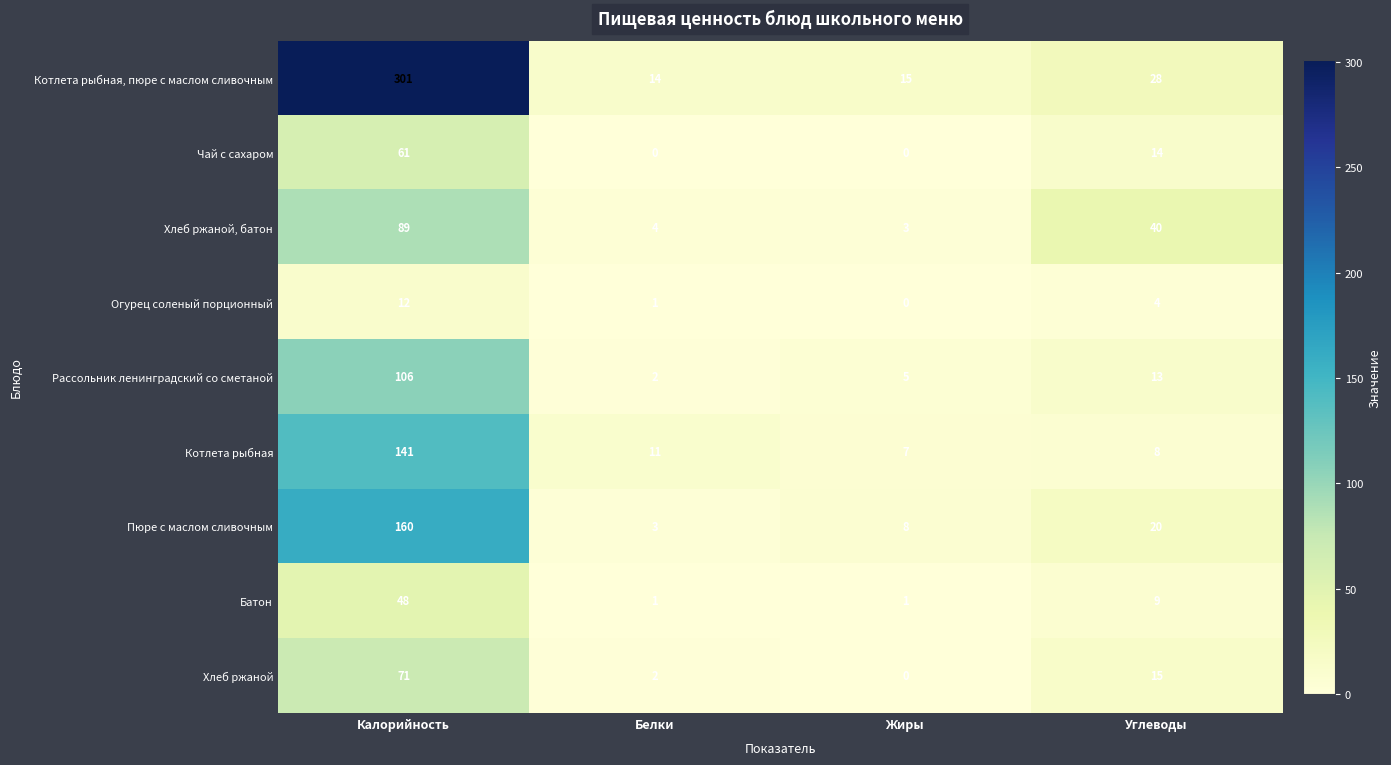

Which series has the widest spread of values?

Котлета рыбная, пюре с маслом сливочным